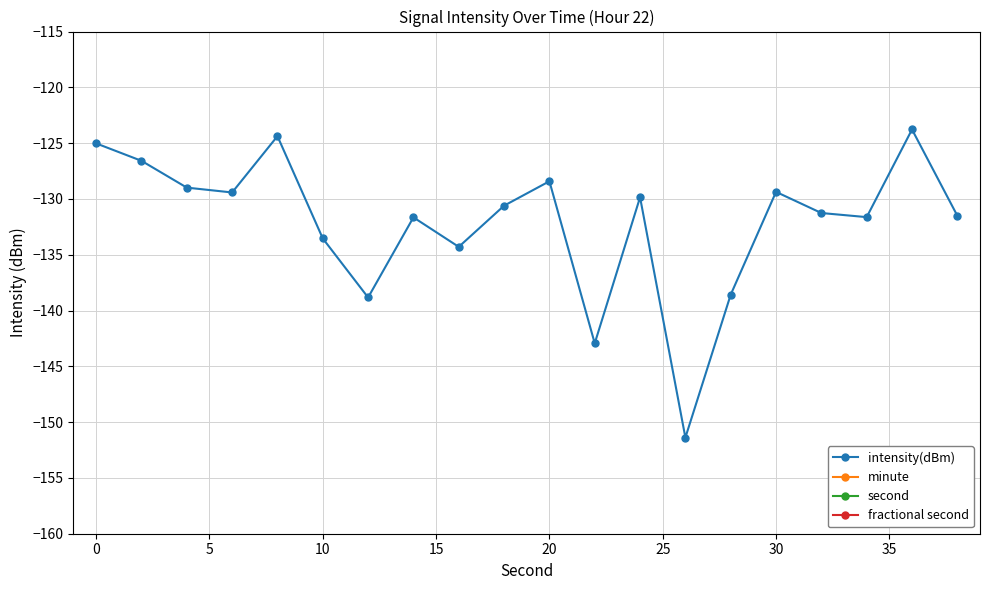

What is the spread (max minus min) of values at 10?

135.4